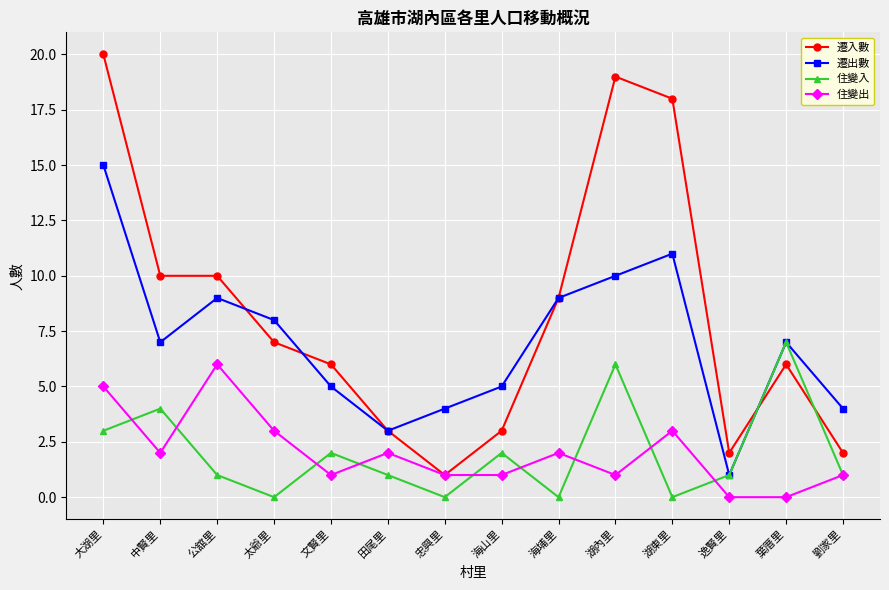

What is the label of the 6th point from the left?

田尾里